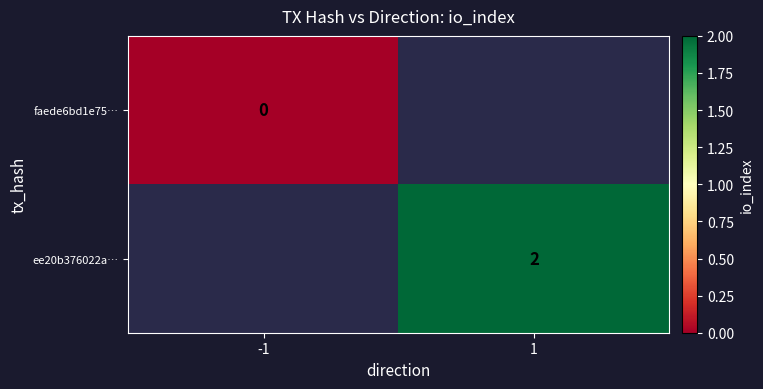

Is the value of ee20b376022a… at 1 greater than the value of faede6bd1e75… at -1?

Yes